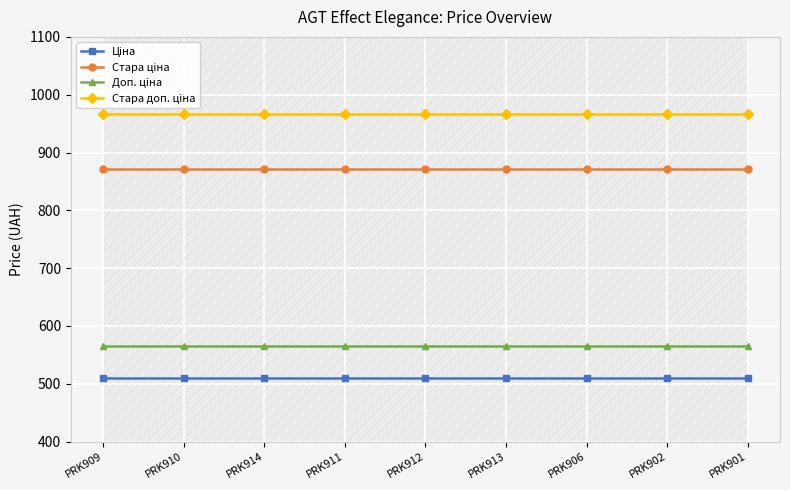

The value of Ціна at PRK914 is 510.5. True or false?

True